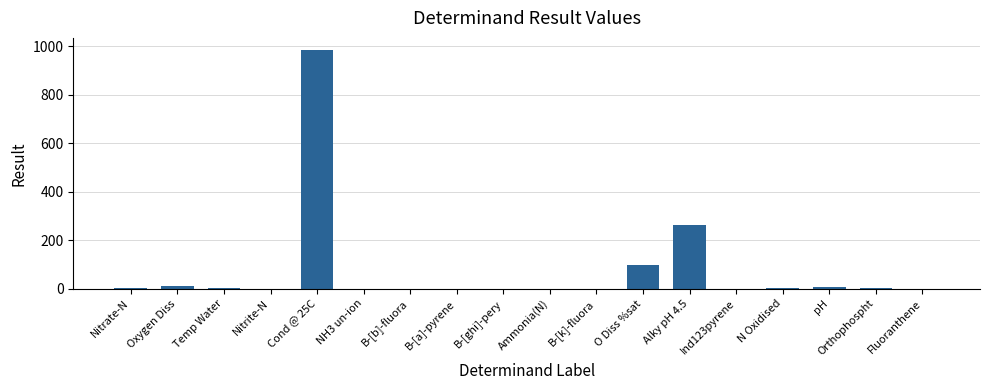

How many data points does each series have?

18